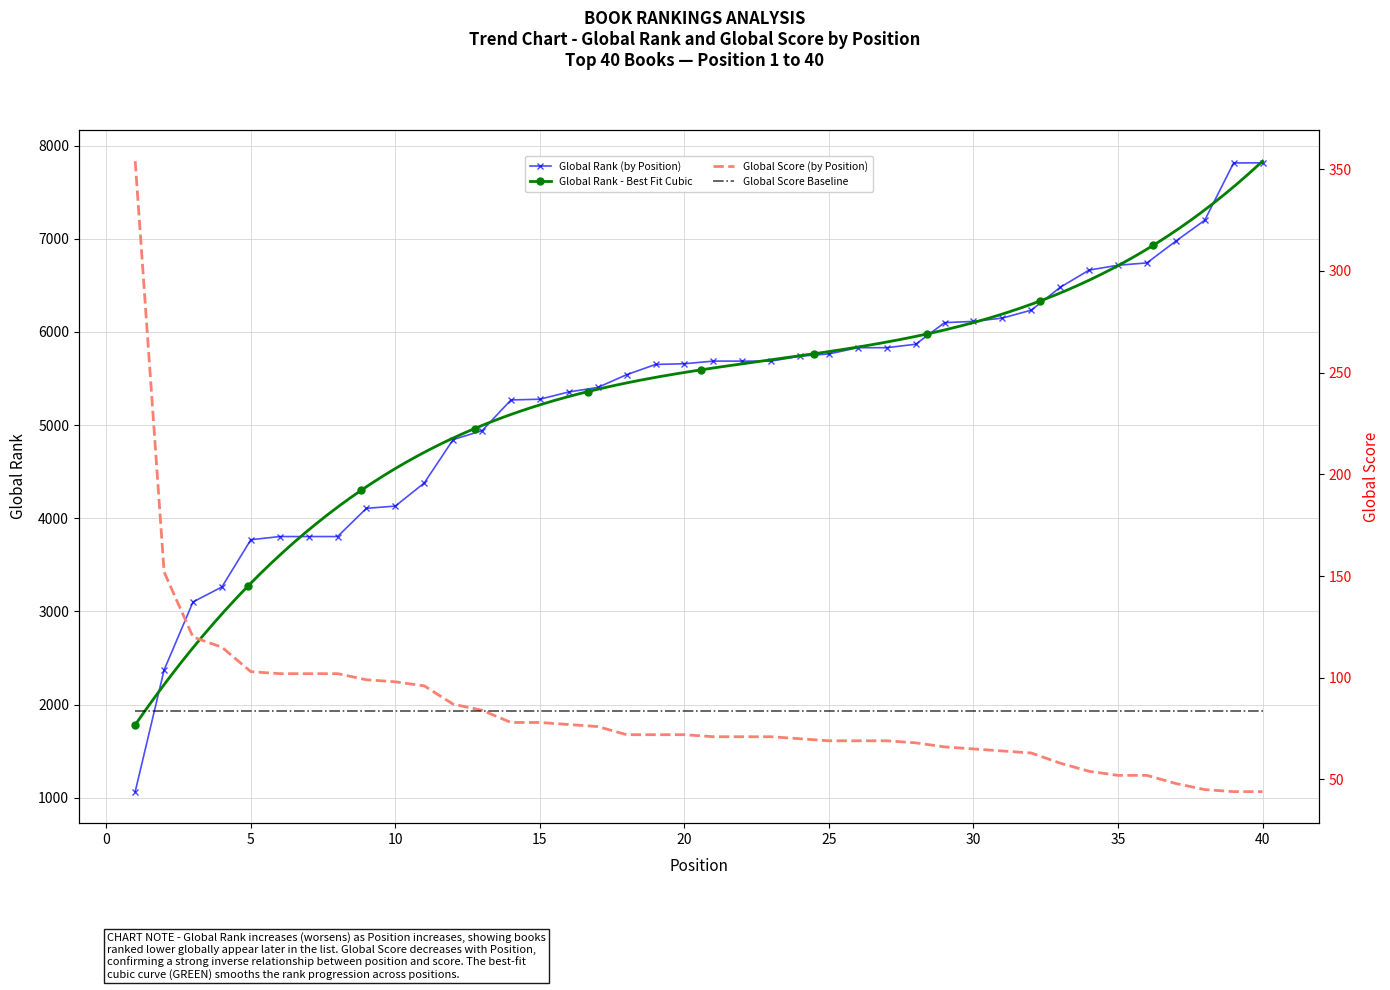

What is the difference between the maximum and minimum values in the Global Rank series?

6749